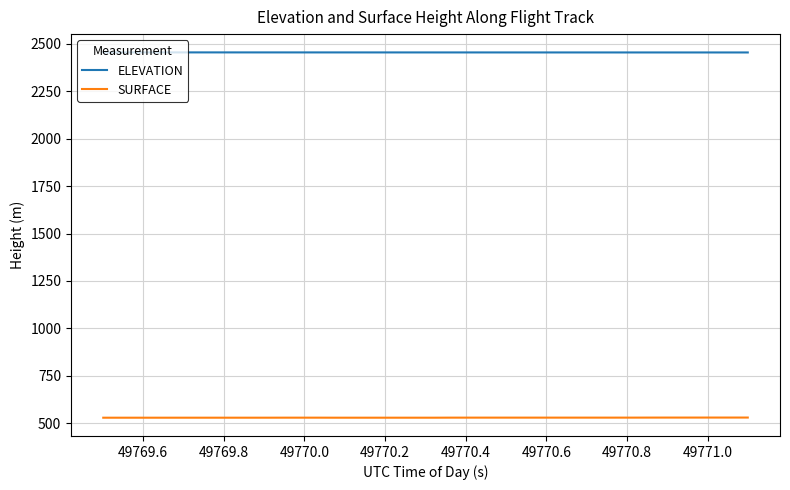

What are all the series names shown in the legend?

ELEVATION, SURFACE